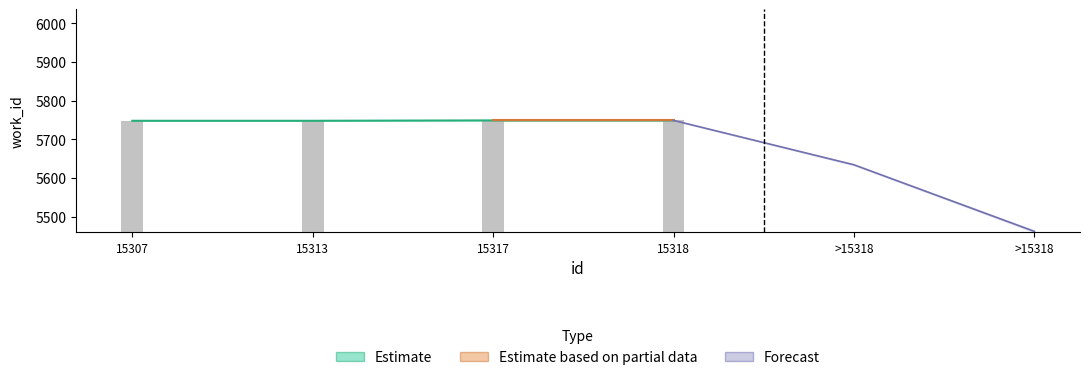

What value does the data have at 15313?

5748